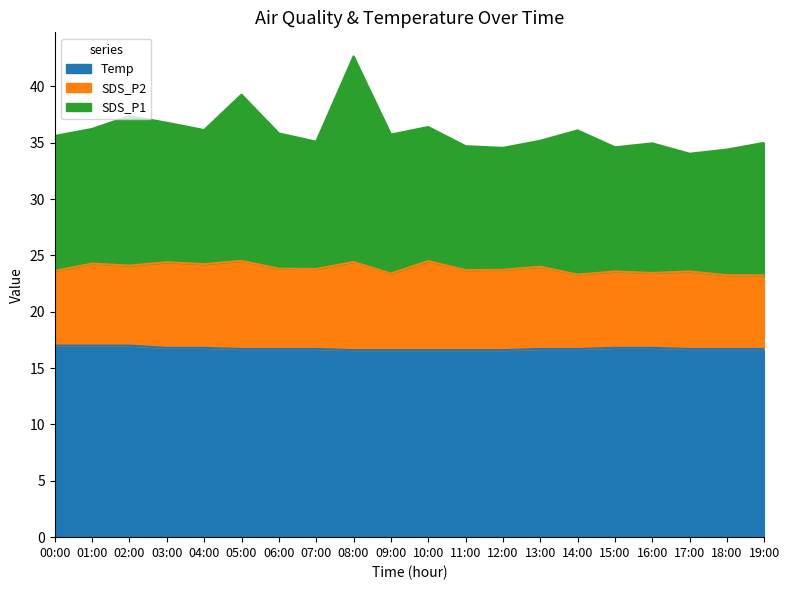

The Temp series shows 4.0 at 09:00. True or false?

False